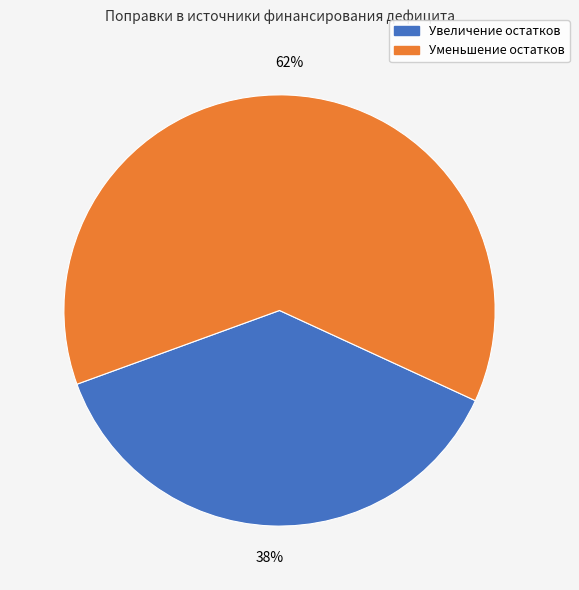

Is there any slice that represents more than half of the pie?

Yes